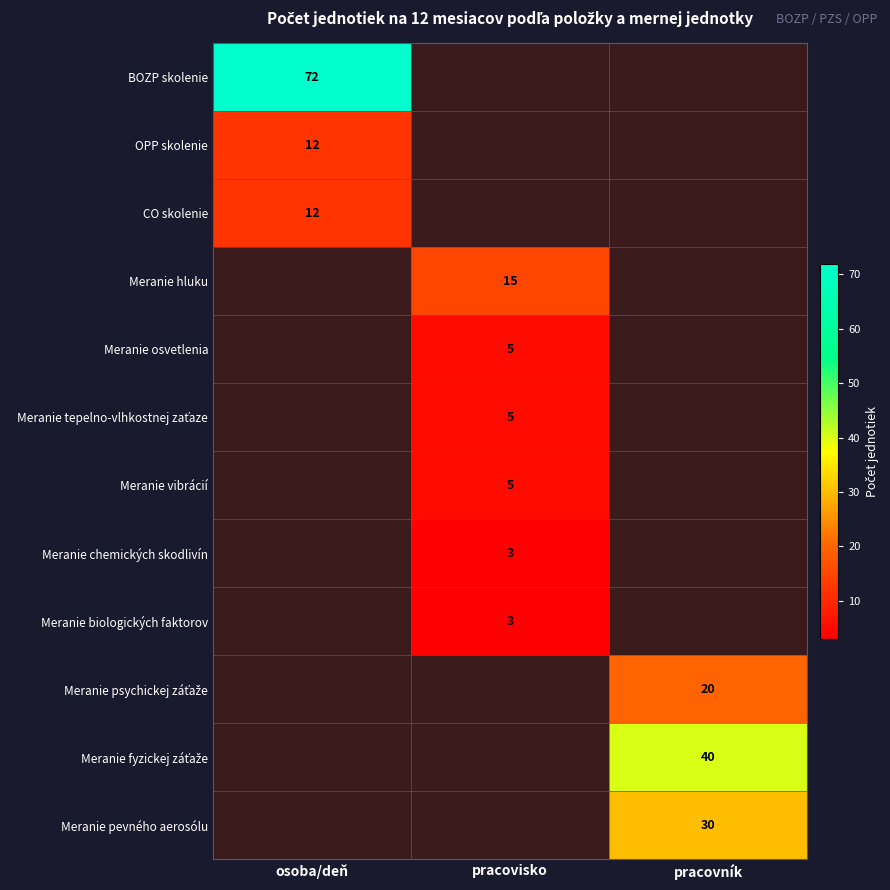

The CO skolenie series shows 5.1 at osoba/deň. True or false?

False